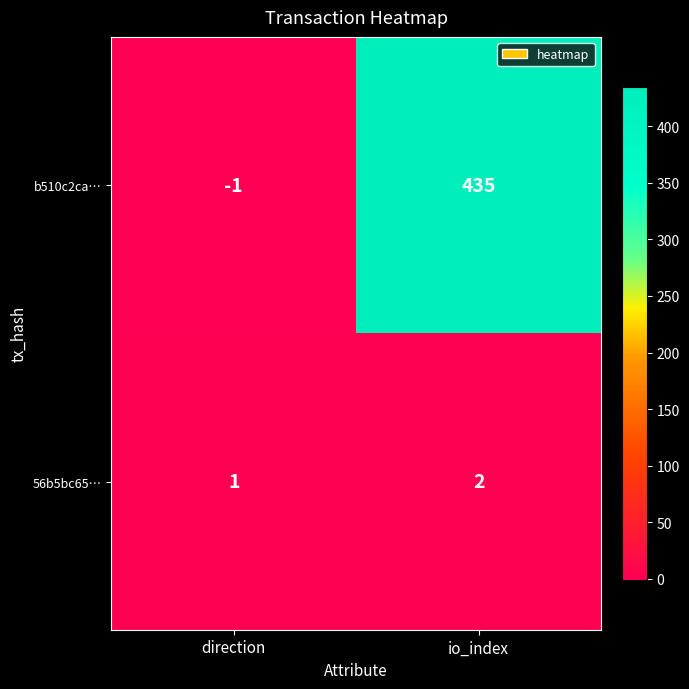

Rank the series by their maximum value, from highest to lowest.

b510c2ca…, 56b5bc65…